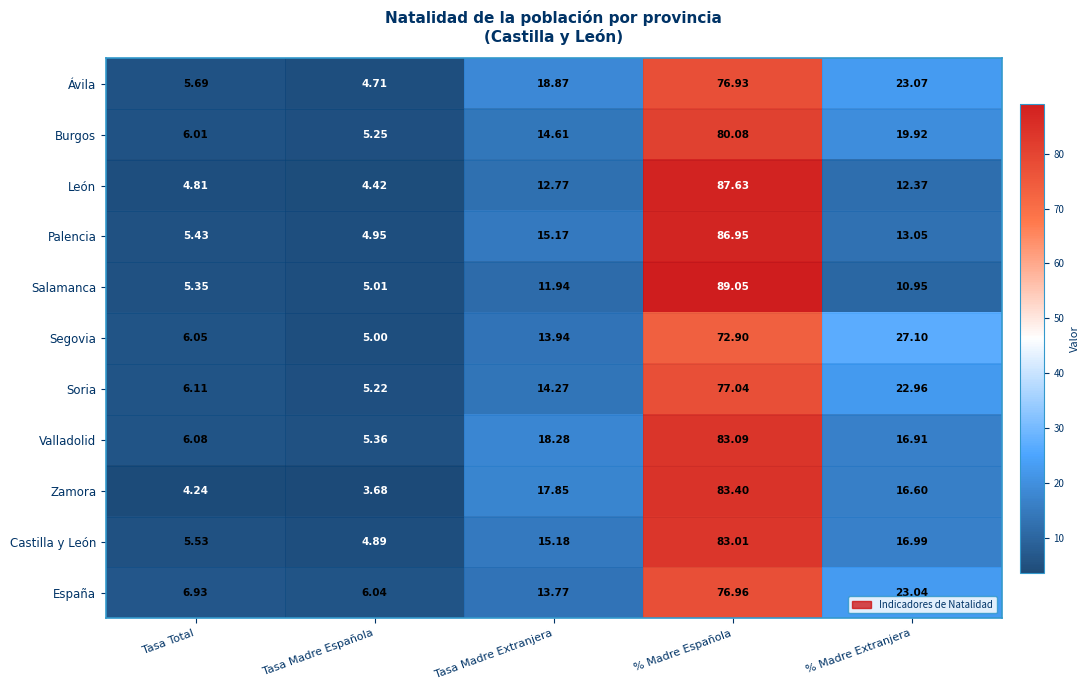

At which category is the sum across all series the highest?

% Madre Española